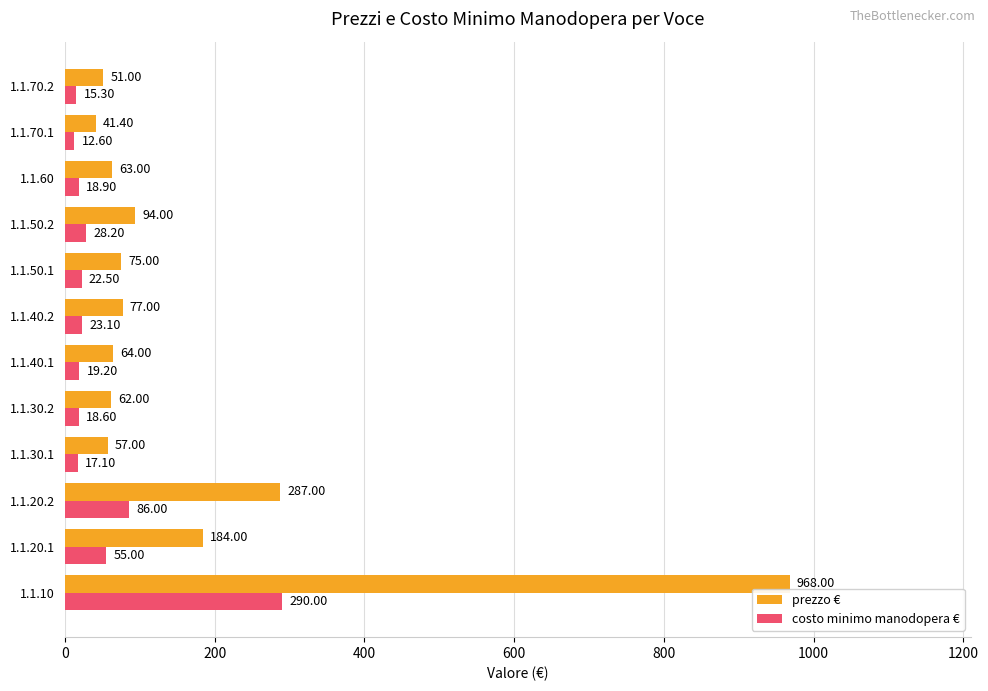

How many values in the prezzo € series are below 75?

6